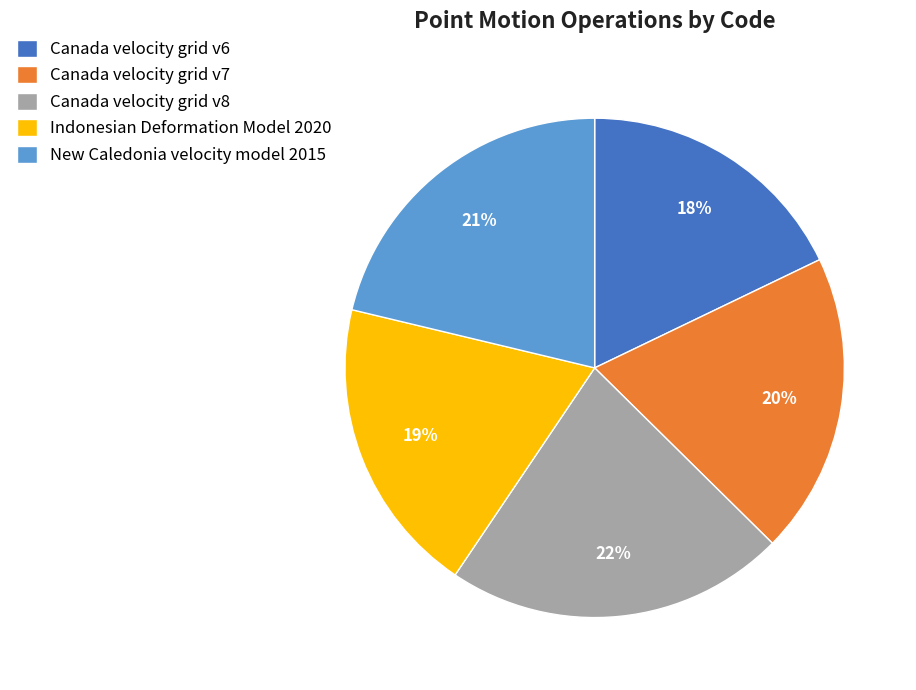

Count the number of slices in the pie.

5